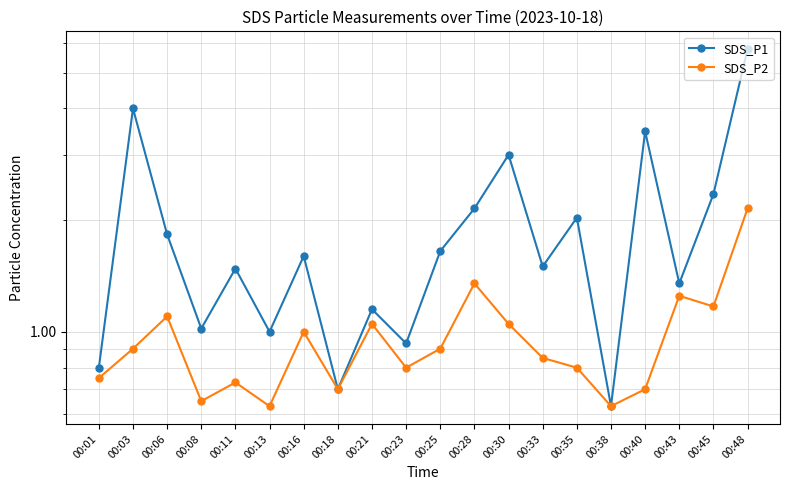

What is the total value across all series at 00:01?

1.6